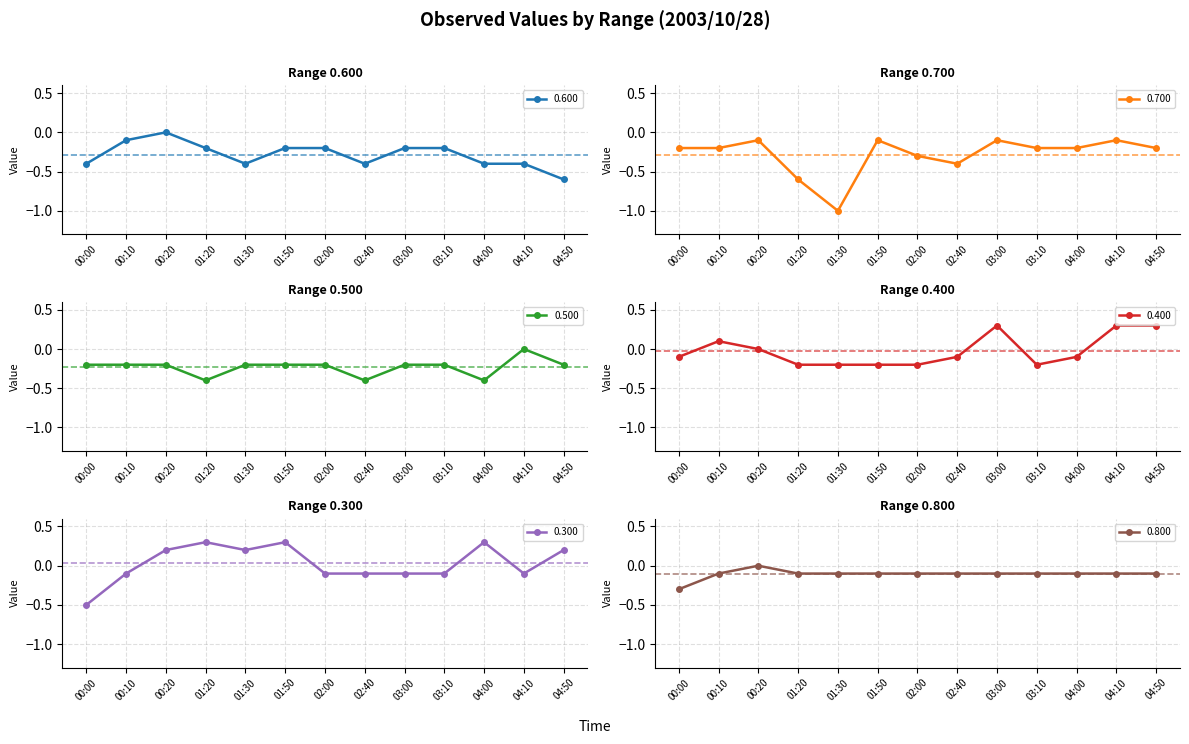

How many lines are shown in the chart?

6